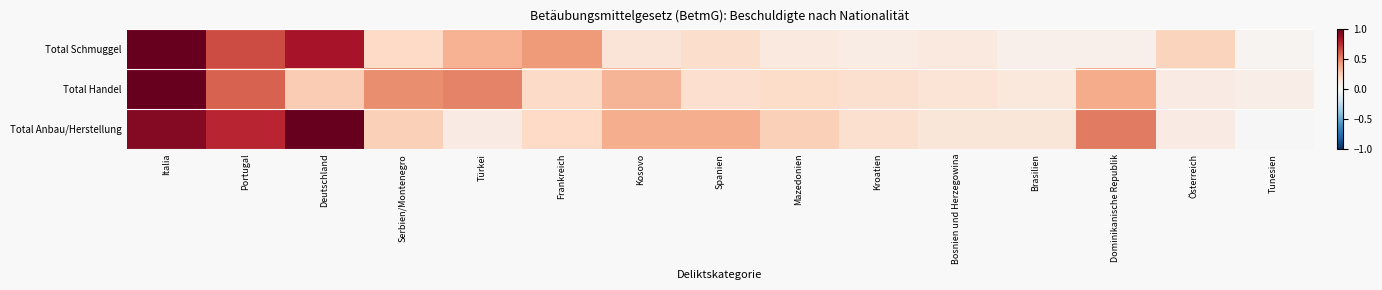

Reading left to right, transcribe all the data shown in this chart.

Total Schmuggel: Italia=1.0	Portugal=0.7	Deutschland=0.8	Serbien/Montenegro=0.2	Türkei=0.3	Frankreich=0.4	Kosovo=0.1	Spanien=0.2	Mazedonien=0.1	Kroatien=0.1	Bosnien und Herzegowina=0.1	Brasilien=0.1	Dominikanische Republik=0.1	Österreich=0.2	Tunesien=0.0
Total Handel: Italia=1.0	Portugal=0.6	Deutschland=0.3	Serbien/Montenegro=0.5	Türkei=0.5	Frankreich=0.2	Kosovo=0.3	Spanien=0.2	Mazedonien=0.2	Kroatien=0.2	Bosnien und Herzegowina=0.1	Brasilien=0.1	Dominikanische Republik=0.4	Österreich=0.1	Tunesien=0.1
Total Anbau/Herstellung: Italia=0.9	Portugal=0.8	Deutschland=1.0	Serbien/Montenegro=0.2	Türkei=0.1	Frankreich=0.2	Kosovo=0.4	Spanien=0.4	Mazedonien=0.2	Kroatien=0.2	Bosnien und Herzegowina=0.1	Brasilien=0.1	Dominikanische Republik=0.5	Österreich=0.1	Tunesien=0.0